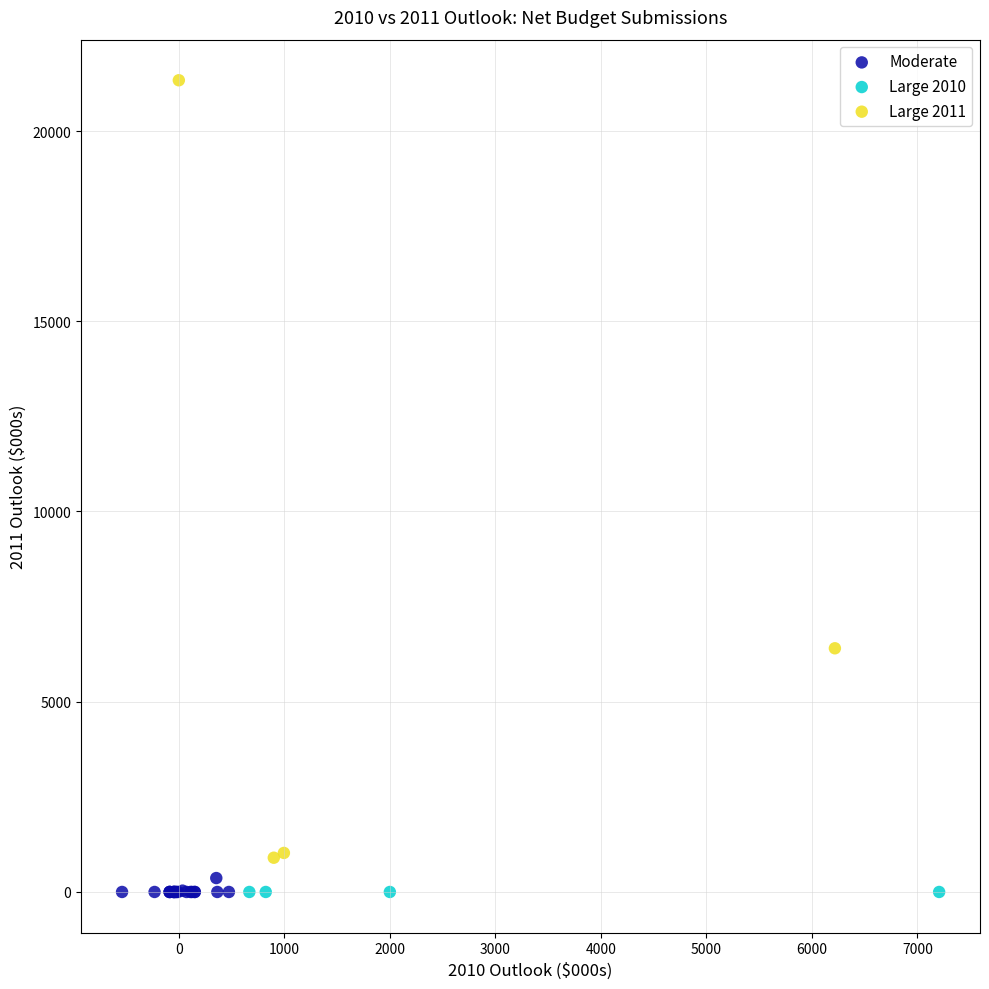

Which series contains the highest Y value?

Large 2011